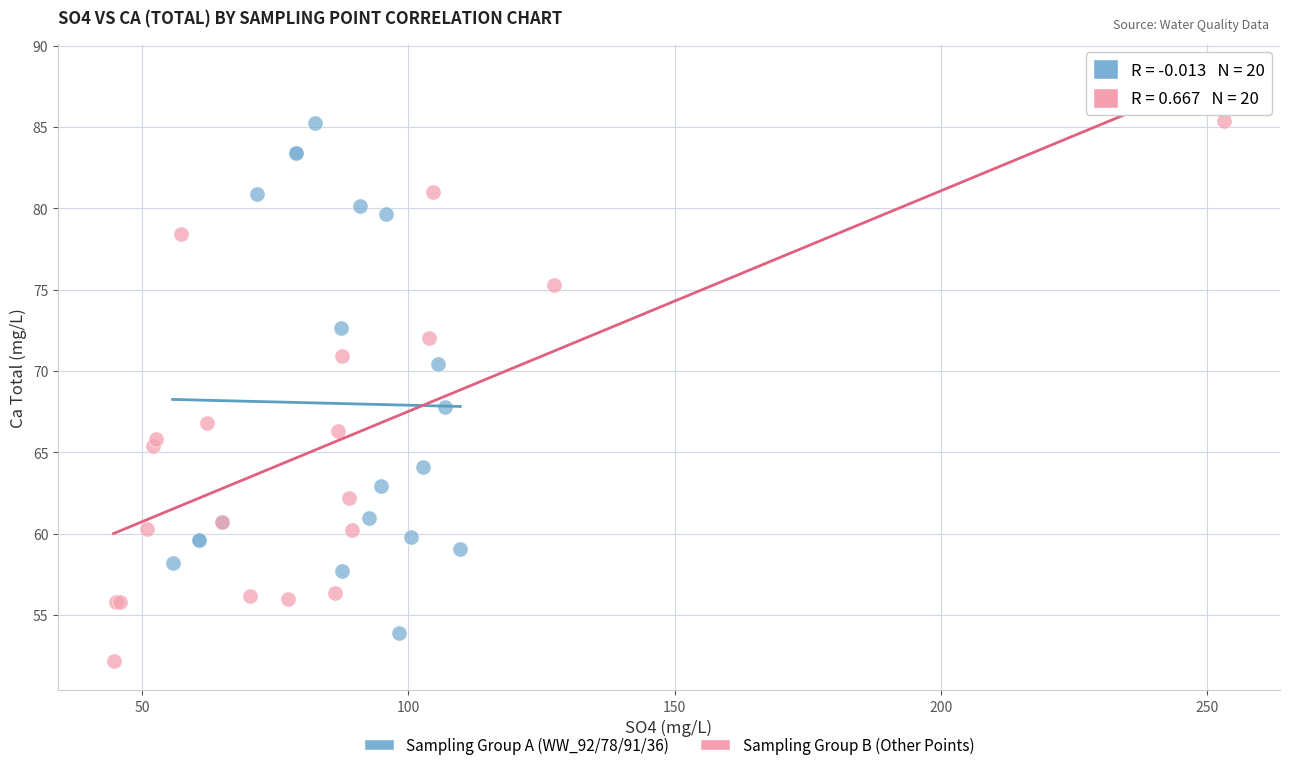

Which series has the widest spread of Y values?

Sampling Group B (Other Points)